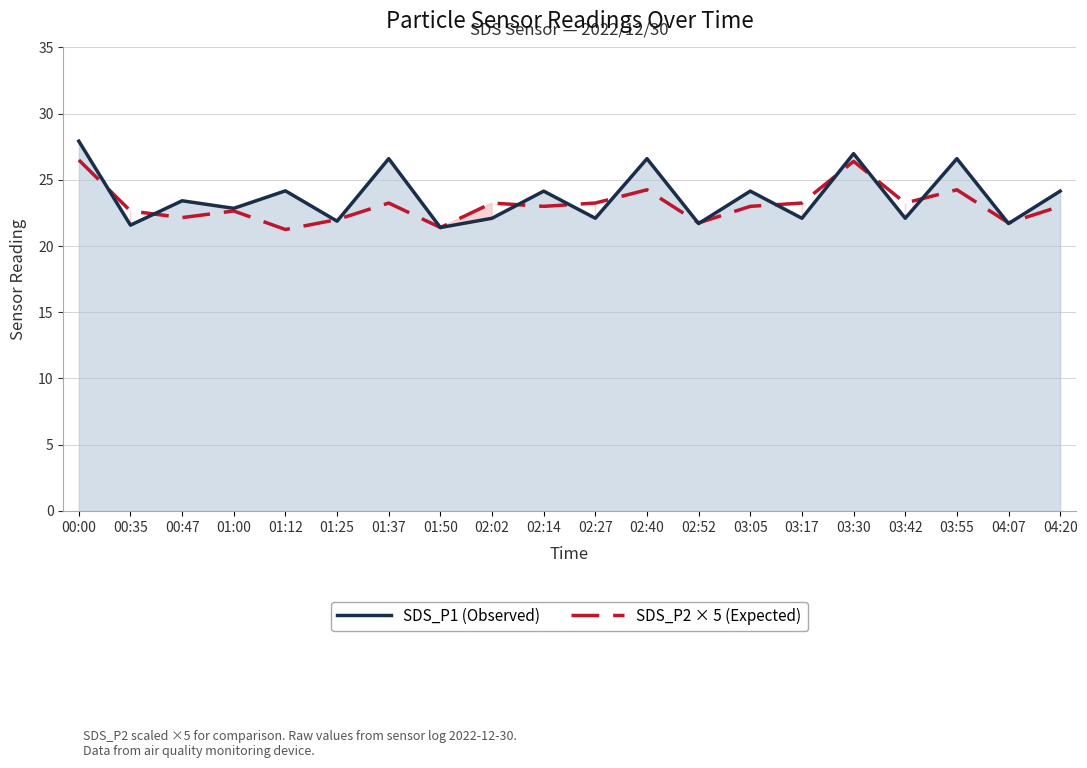

What is the sum of all SDS_P1 (Observed) values?

474.2